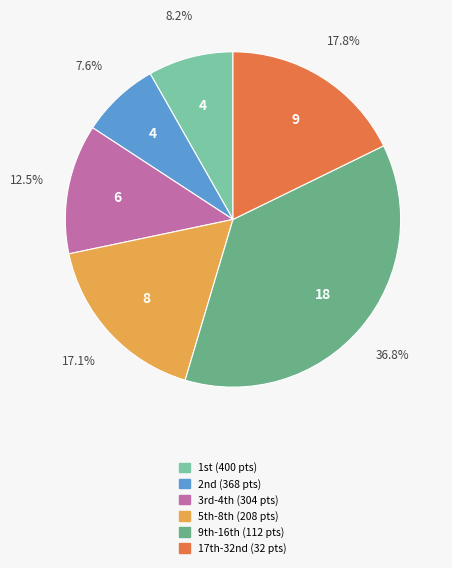

Is there any slice that represents more than half of the pie?

No